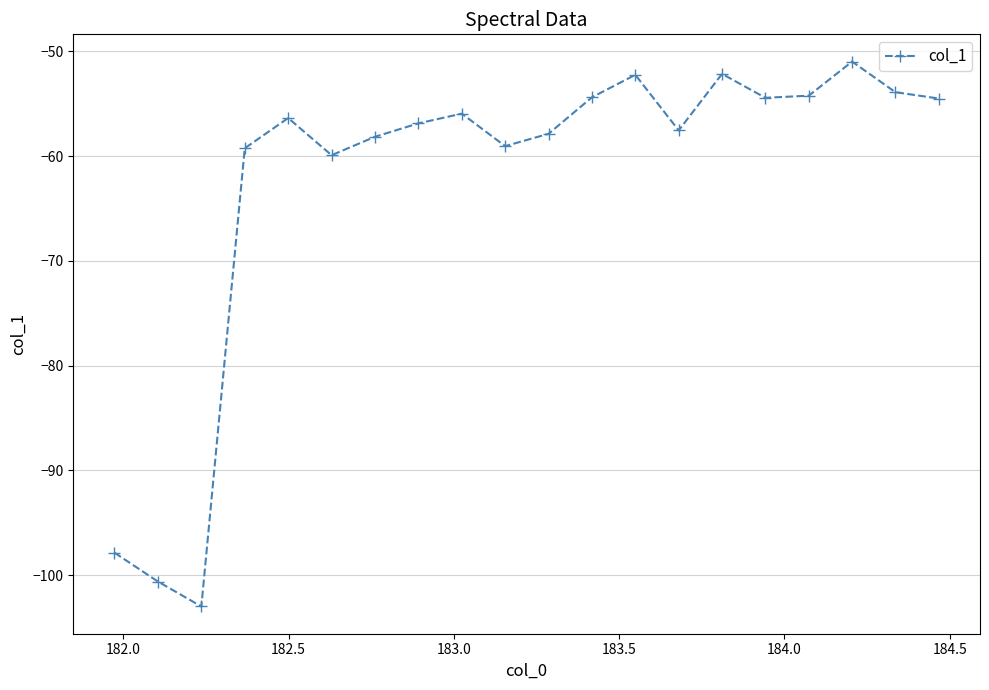

How many interior local peaks (higher than both neighbors) does the data have?

5